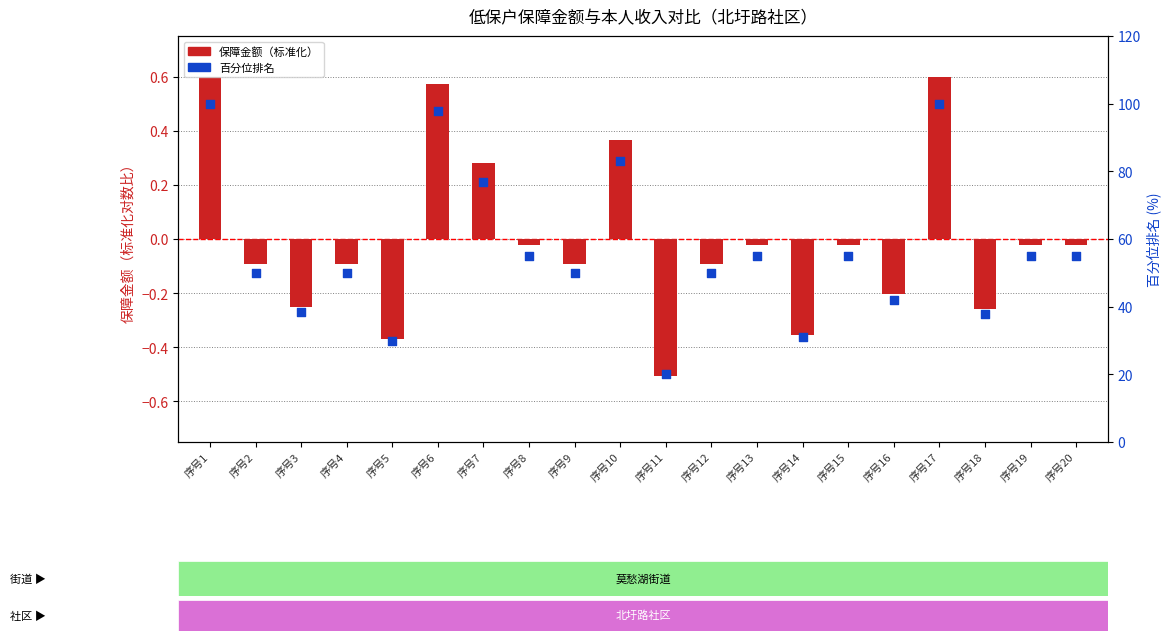

Which series reaches the maximum Y coordinate?

百分位排名